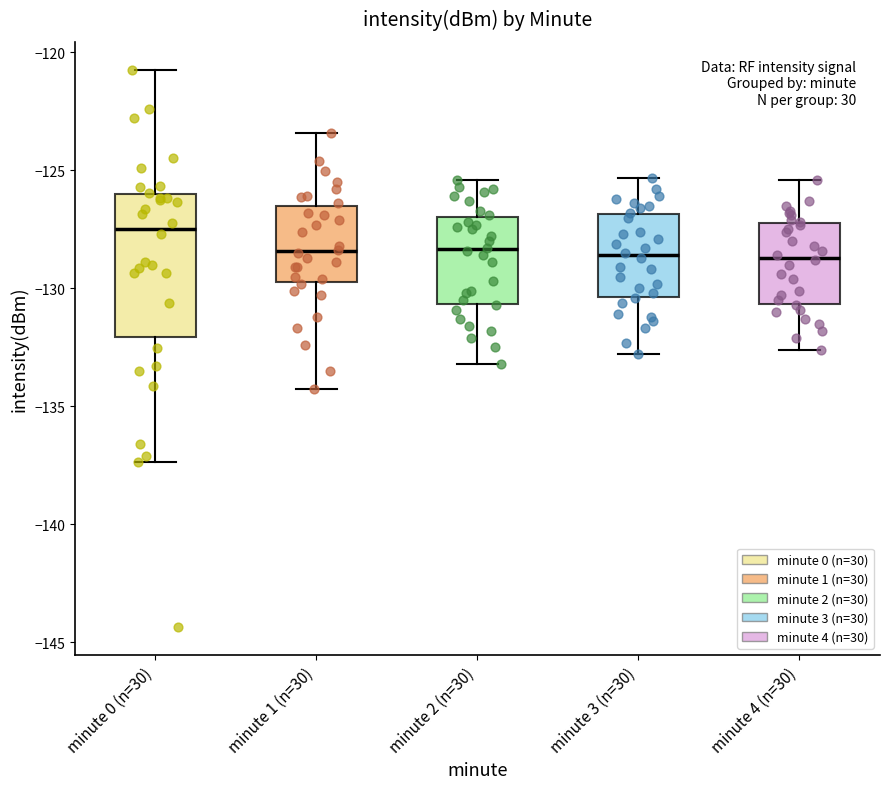

Comparing the boxes themselves (not the whiskers), which one is the tallest?

minute 0 (n=30)